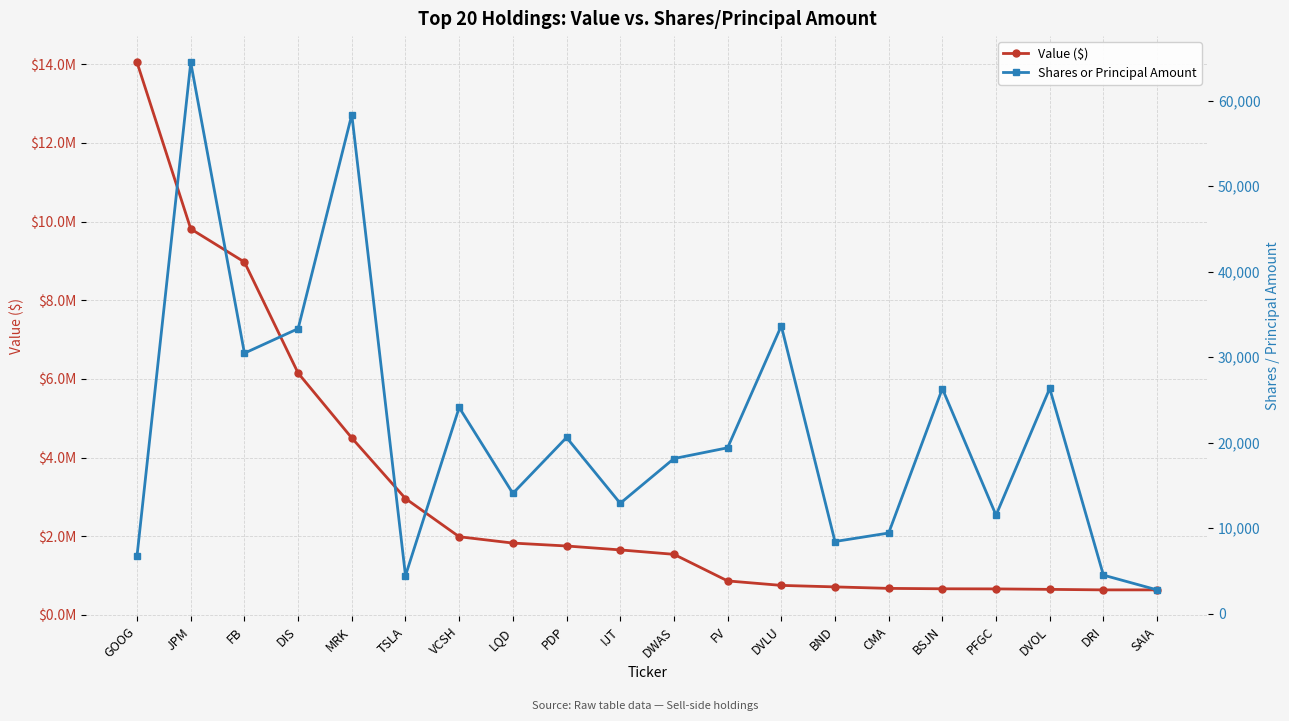

Where does the Value ($) series first go above 1654000?

GOOG